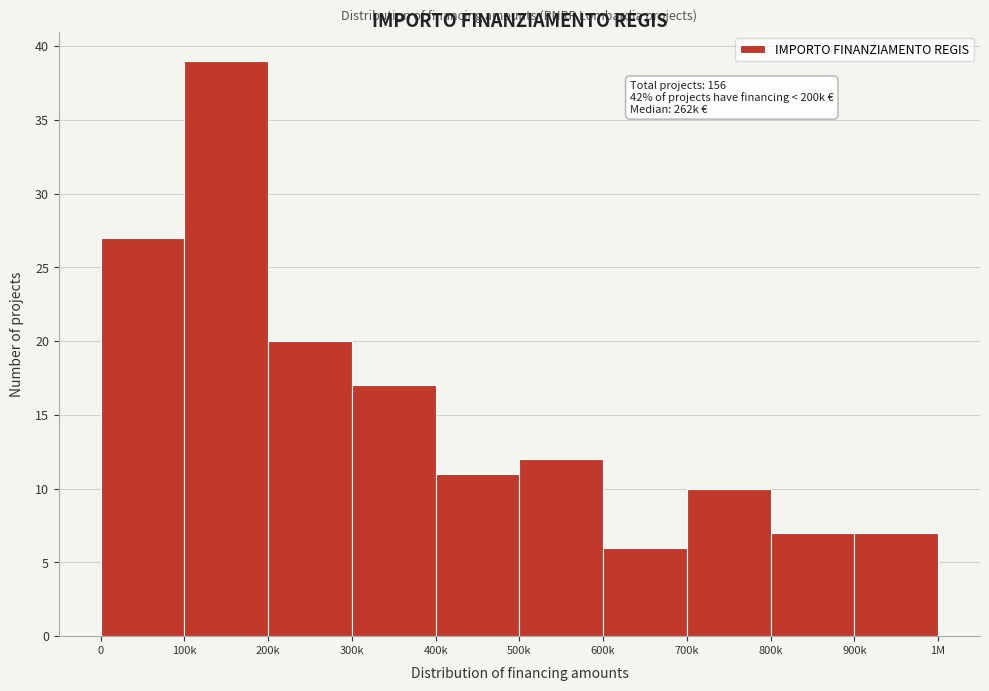

Reading right to left, transcribe all the data shown in this chart.

900k=7	800k=7	700k=10	600k=6	500k=12	400k=11	300k=17	200k=20	100k=39	0=27